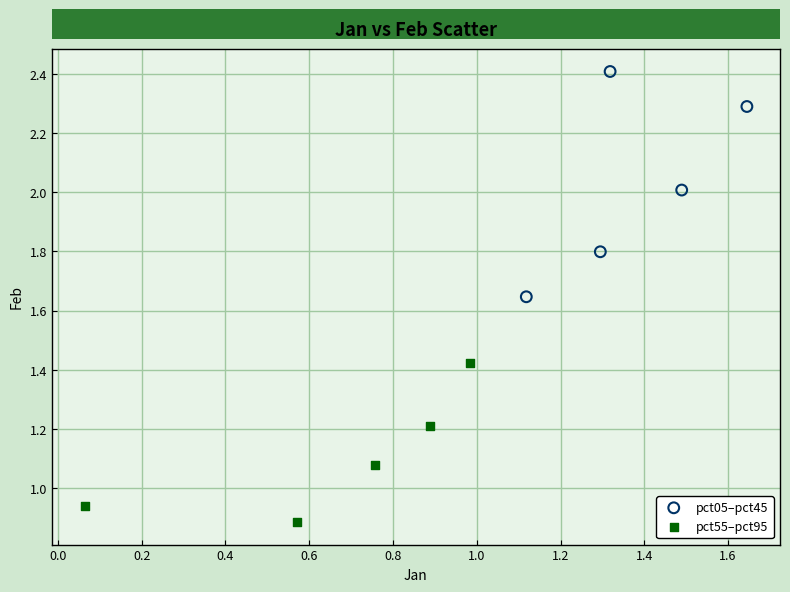

Which series reaches the minimum Y coordinate?

pct55–pct95